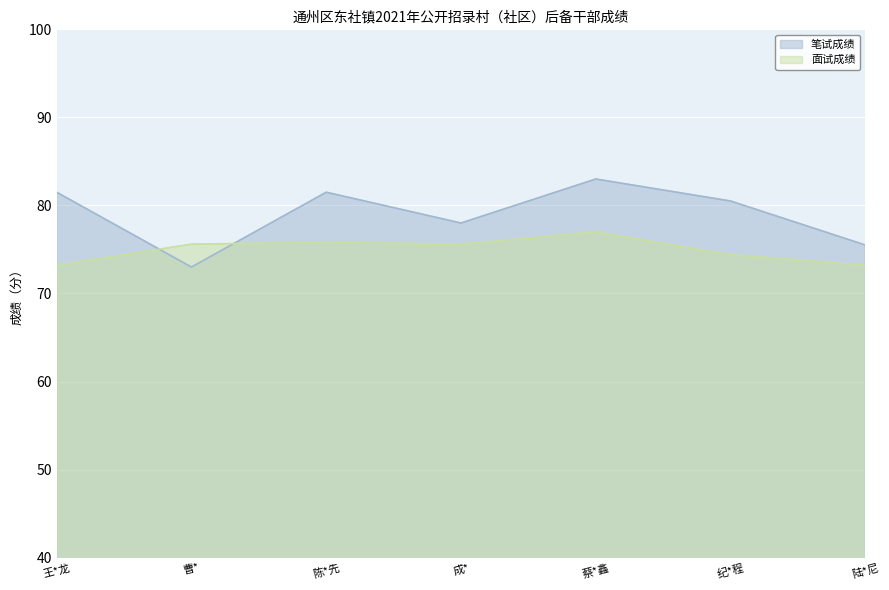

How many intersections are there between 笔试成绩 and 面试成绩?

2